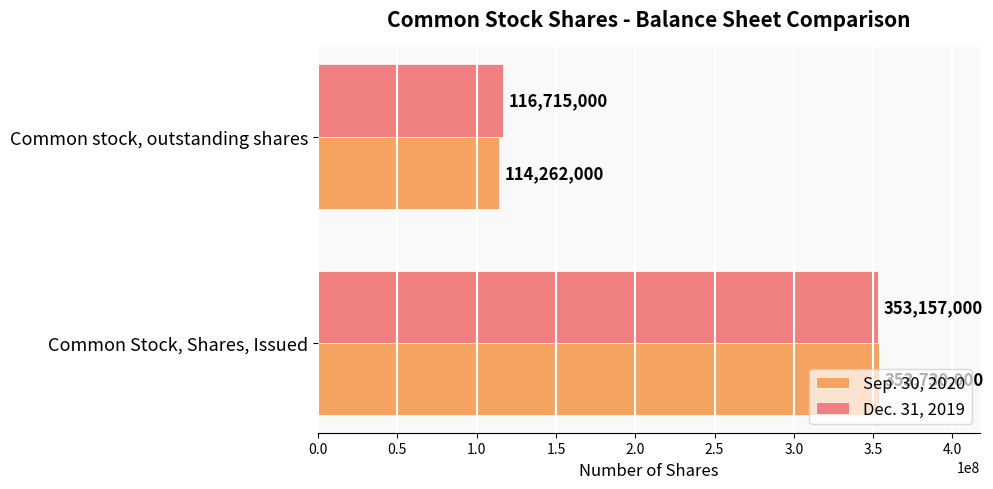

Count the Sep. 30, 2020 values in the range 114262000 to 353730000.

2